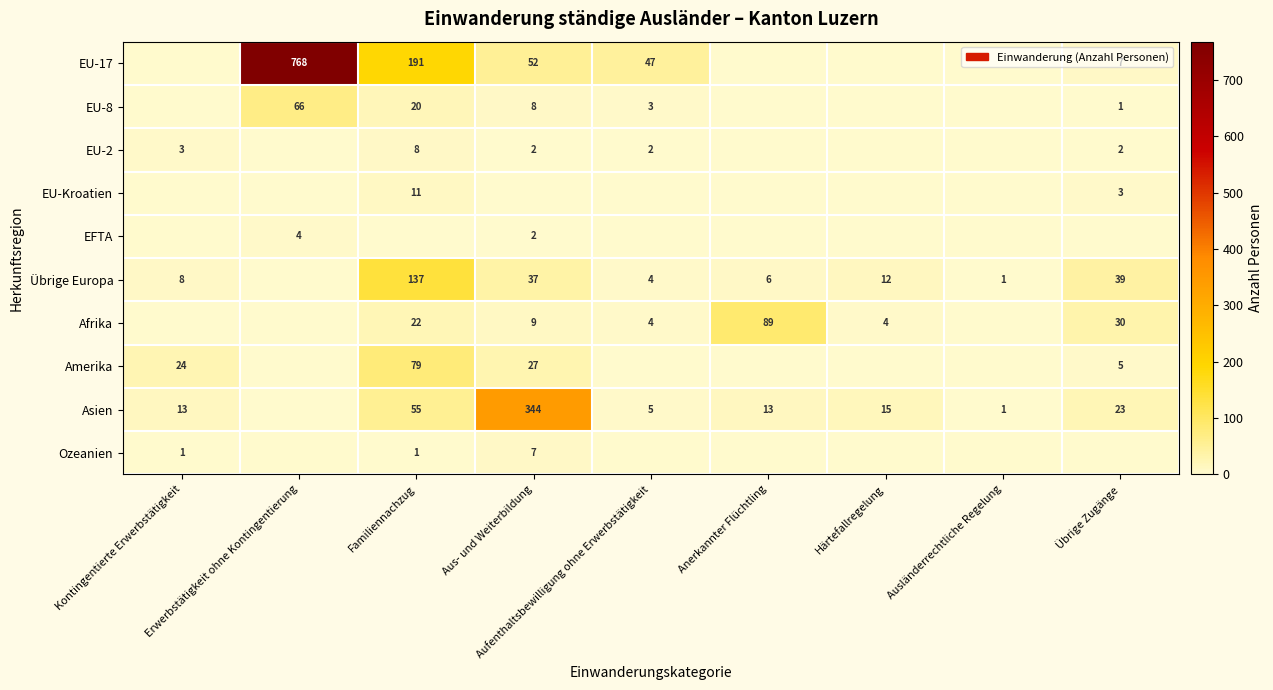

The EU-2 series shows 3 at Kontingentierte Erwerbstätigkeit. True or false?

True